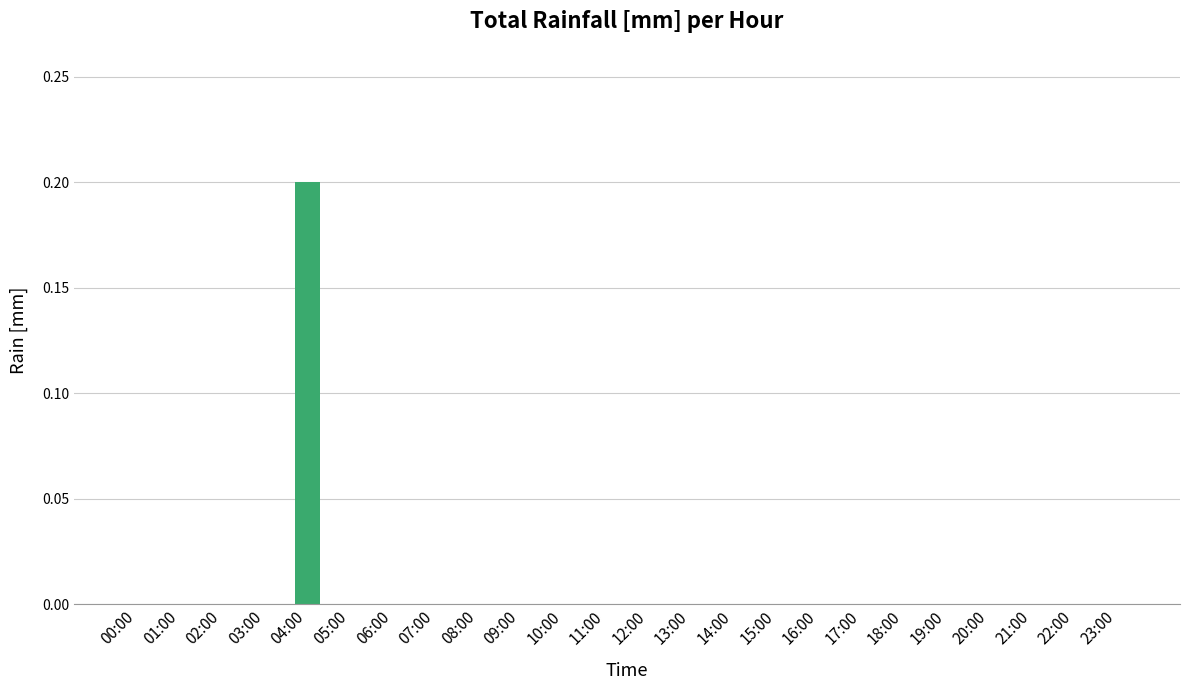

The value at 06:00 is -0.1. True or false?

False